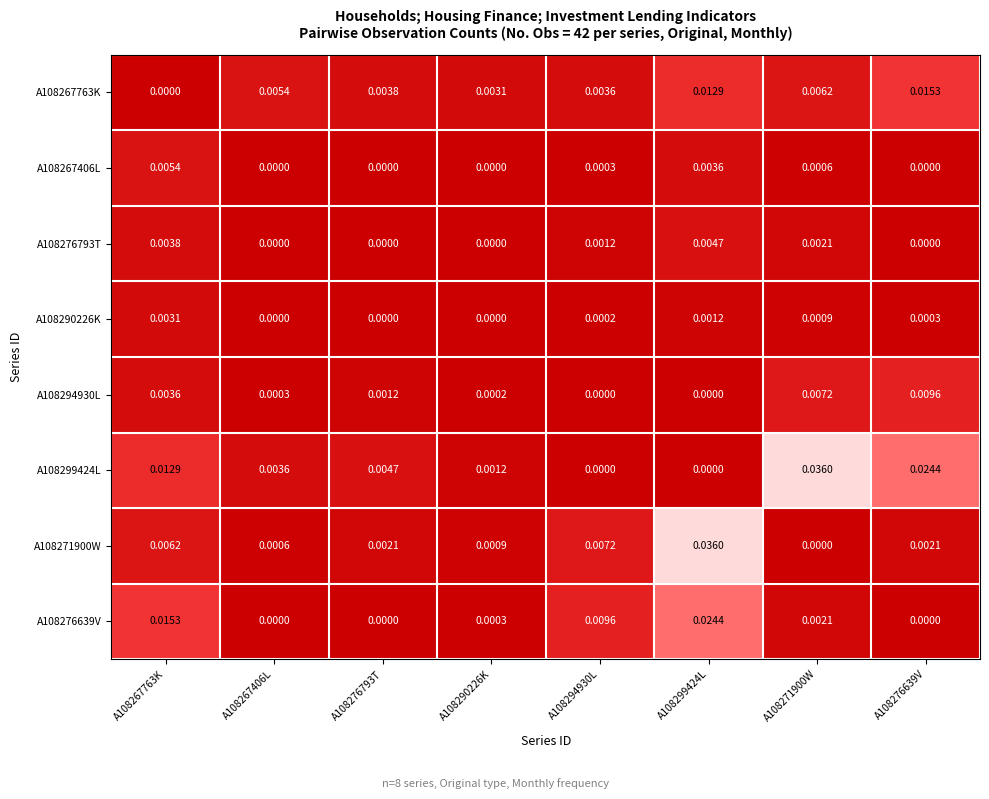

How many values in the A108276793T series exceed 0?

4